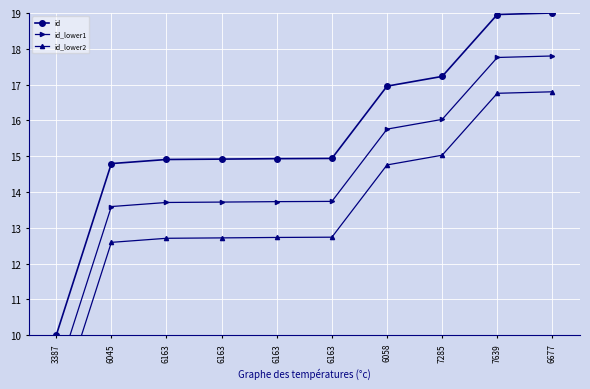

At which label does id_lower1 first exceed 13?

6045